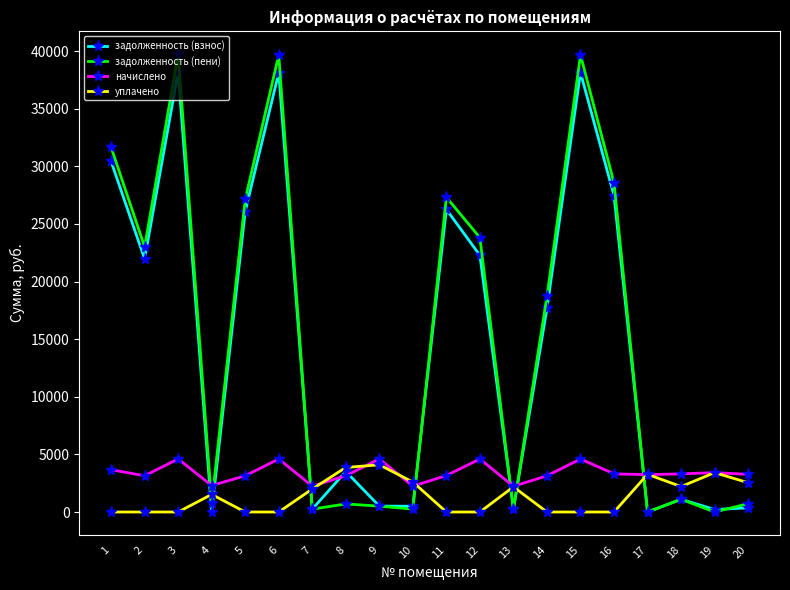

After their last crossing, which series has the higher values: начислено or задолженность (пени)?

начислено